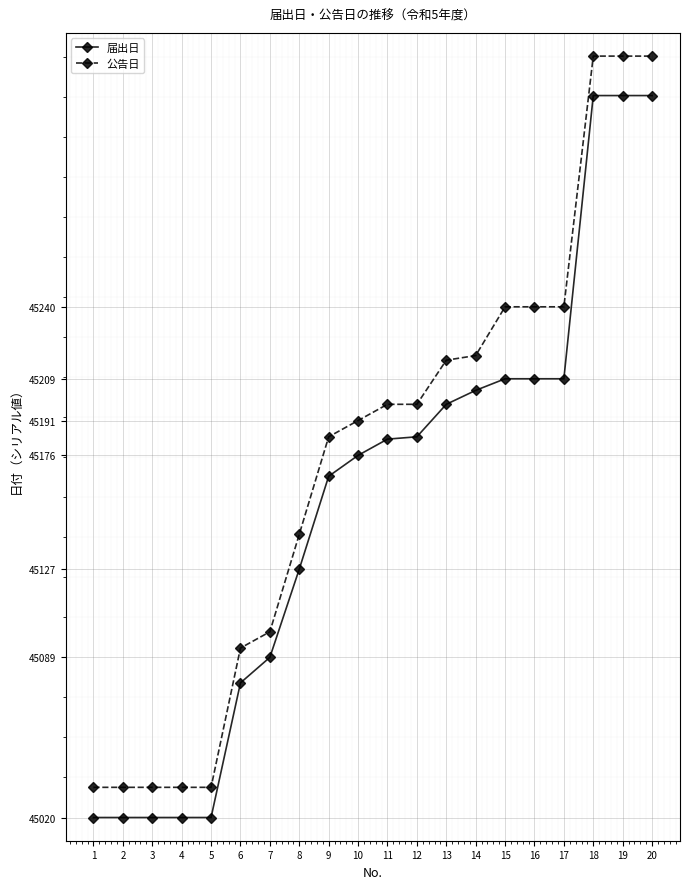

What value does the 届出日 series have at 9?

45167